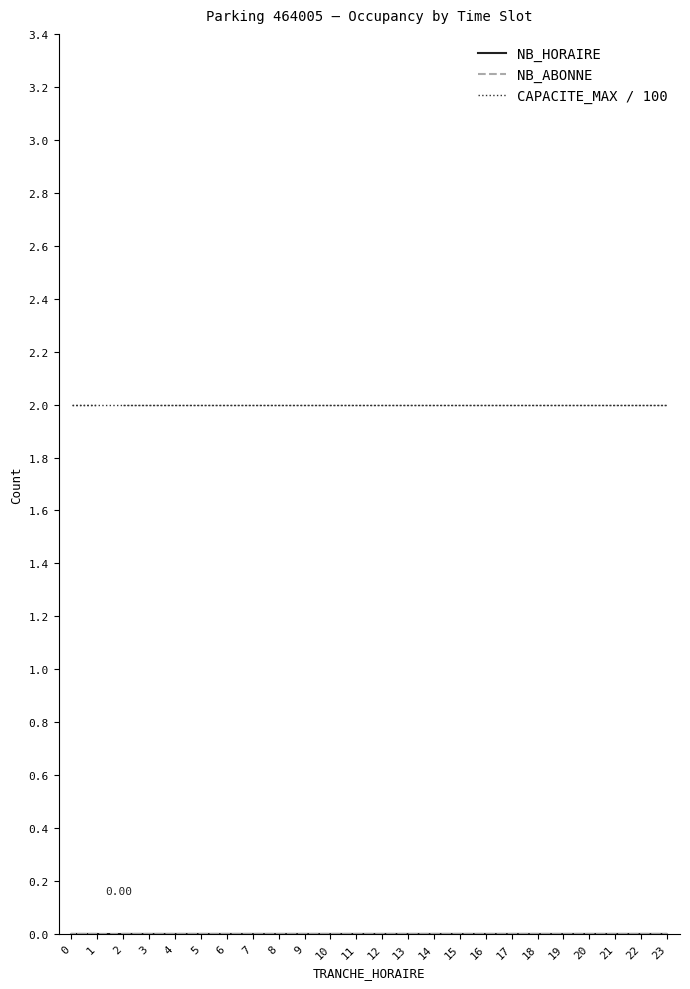

Which category has the lowest value in the CAPACITE_MAX / 100 series?

2